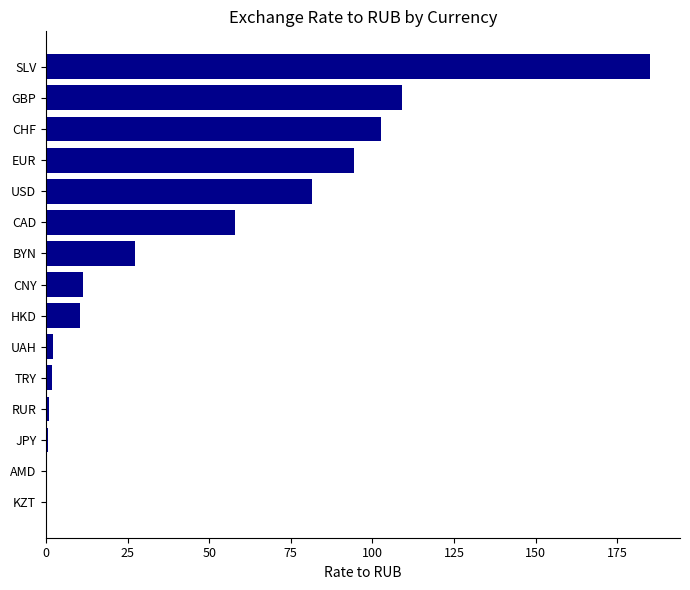

Where is the data nearest to the value 92?

EUR